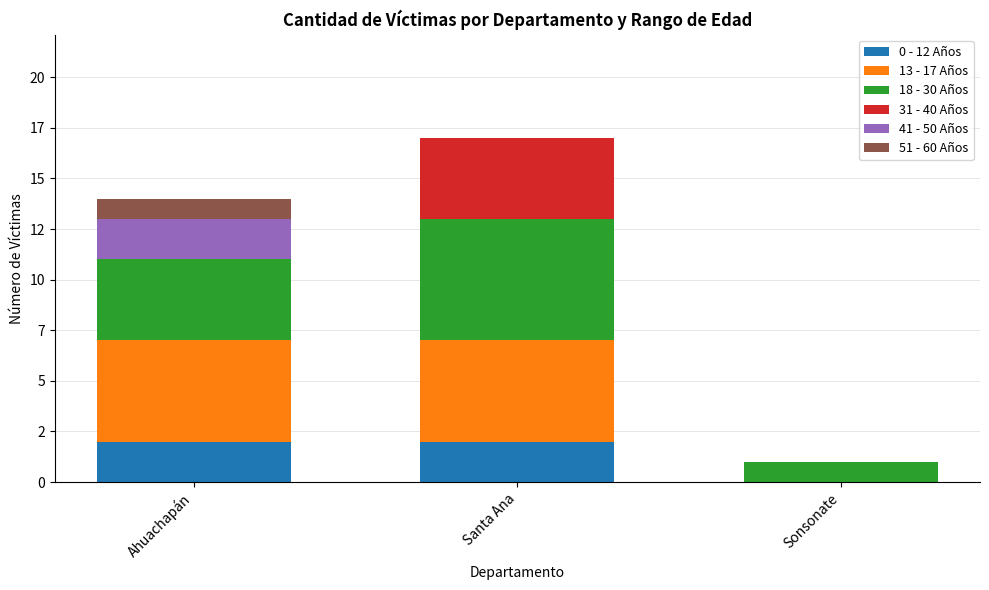

At how many categories does at least one series exceed 2?

2